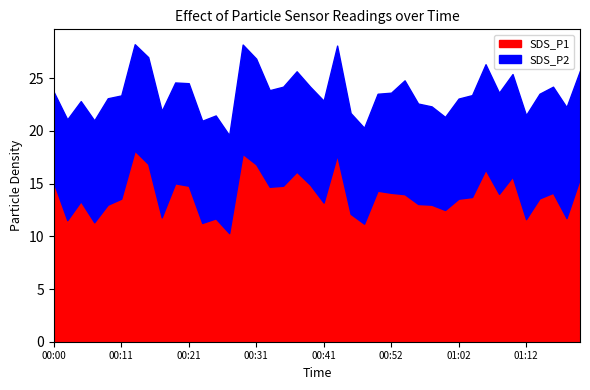

At which category is the sum across all series the highest?

00:13